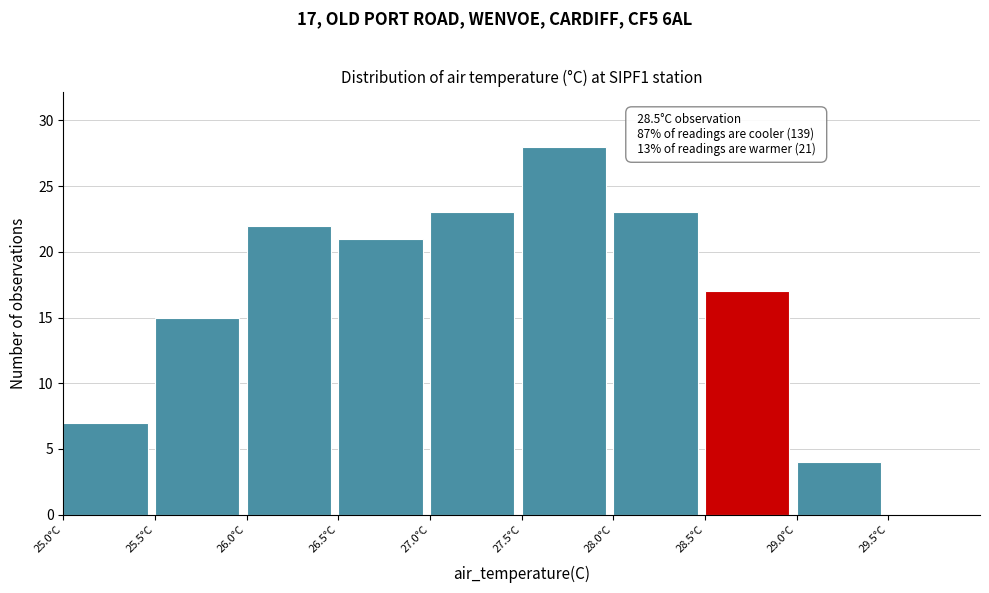

Over which range of the x-axis is the bar tallest?

27.5 to 28.0